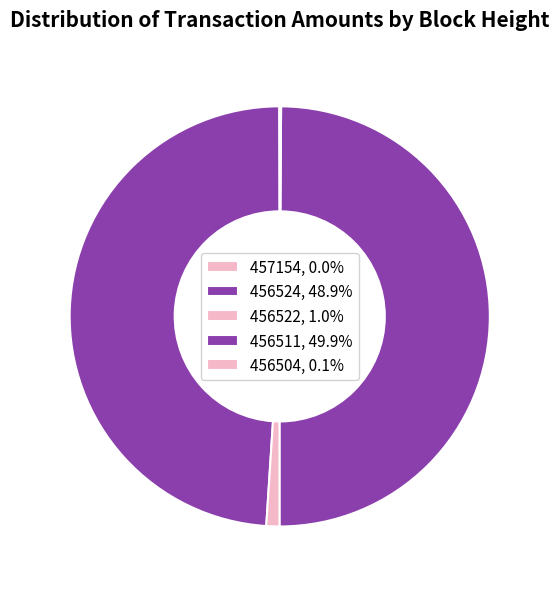

Rank the categories by value from highest to lowest.

456511, 456524, 456522, 456504, 457154